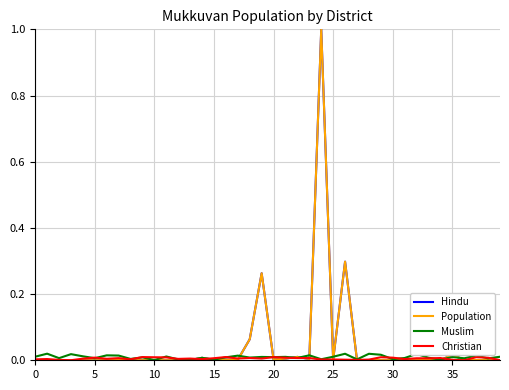

True or false: Hindu and Christian intersect in this chart.

True